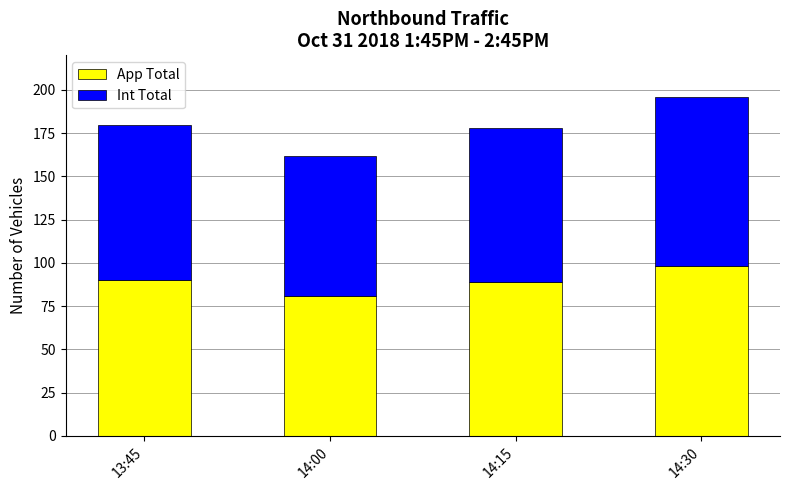

At which label does App Total reach its minimum?

14:00